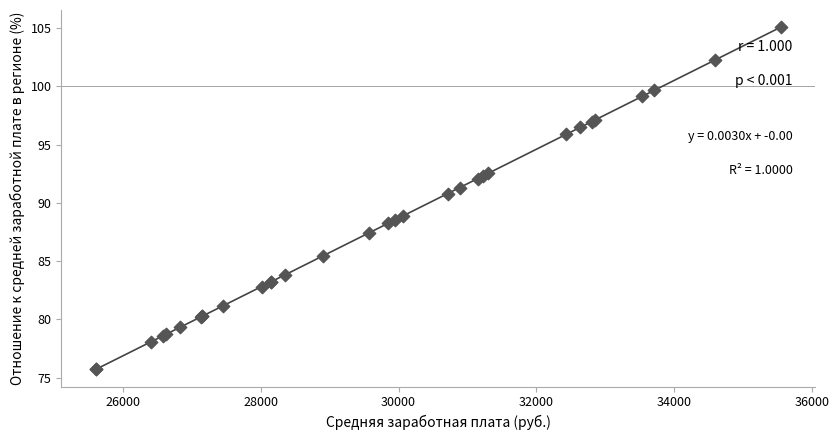

What Y value in the scatter plot is closest to 90?

90.8